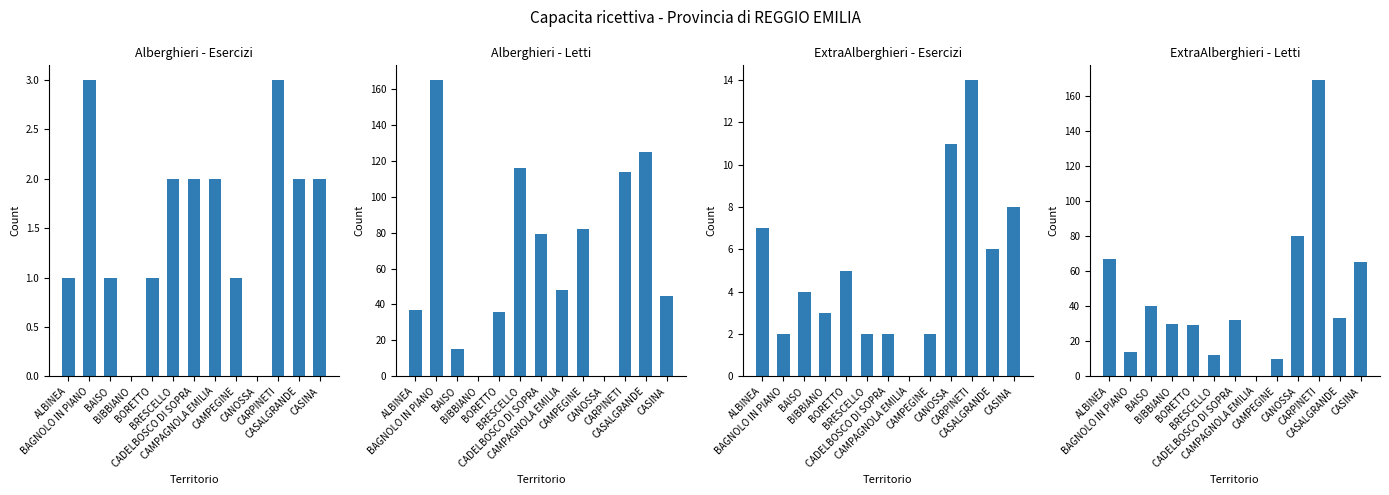

How many positive values does the Alberghieri - Esercizi series have?

11